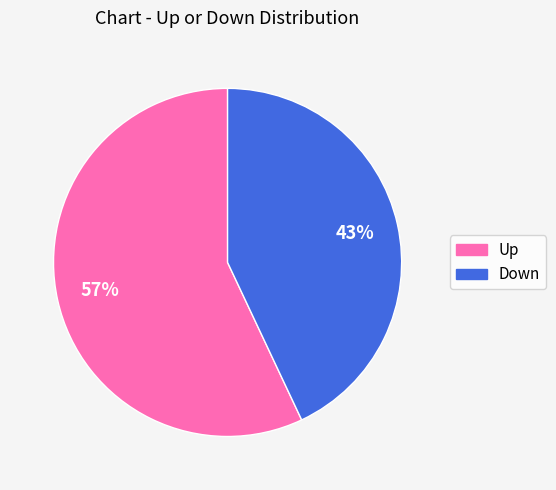

To the nearest percent, what is the difference between the largest and smallest slice percentages?

14%